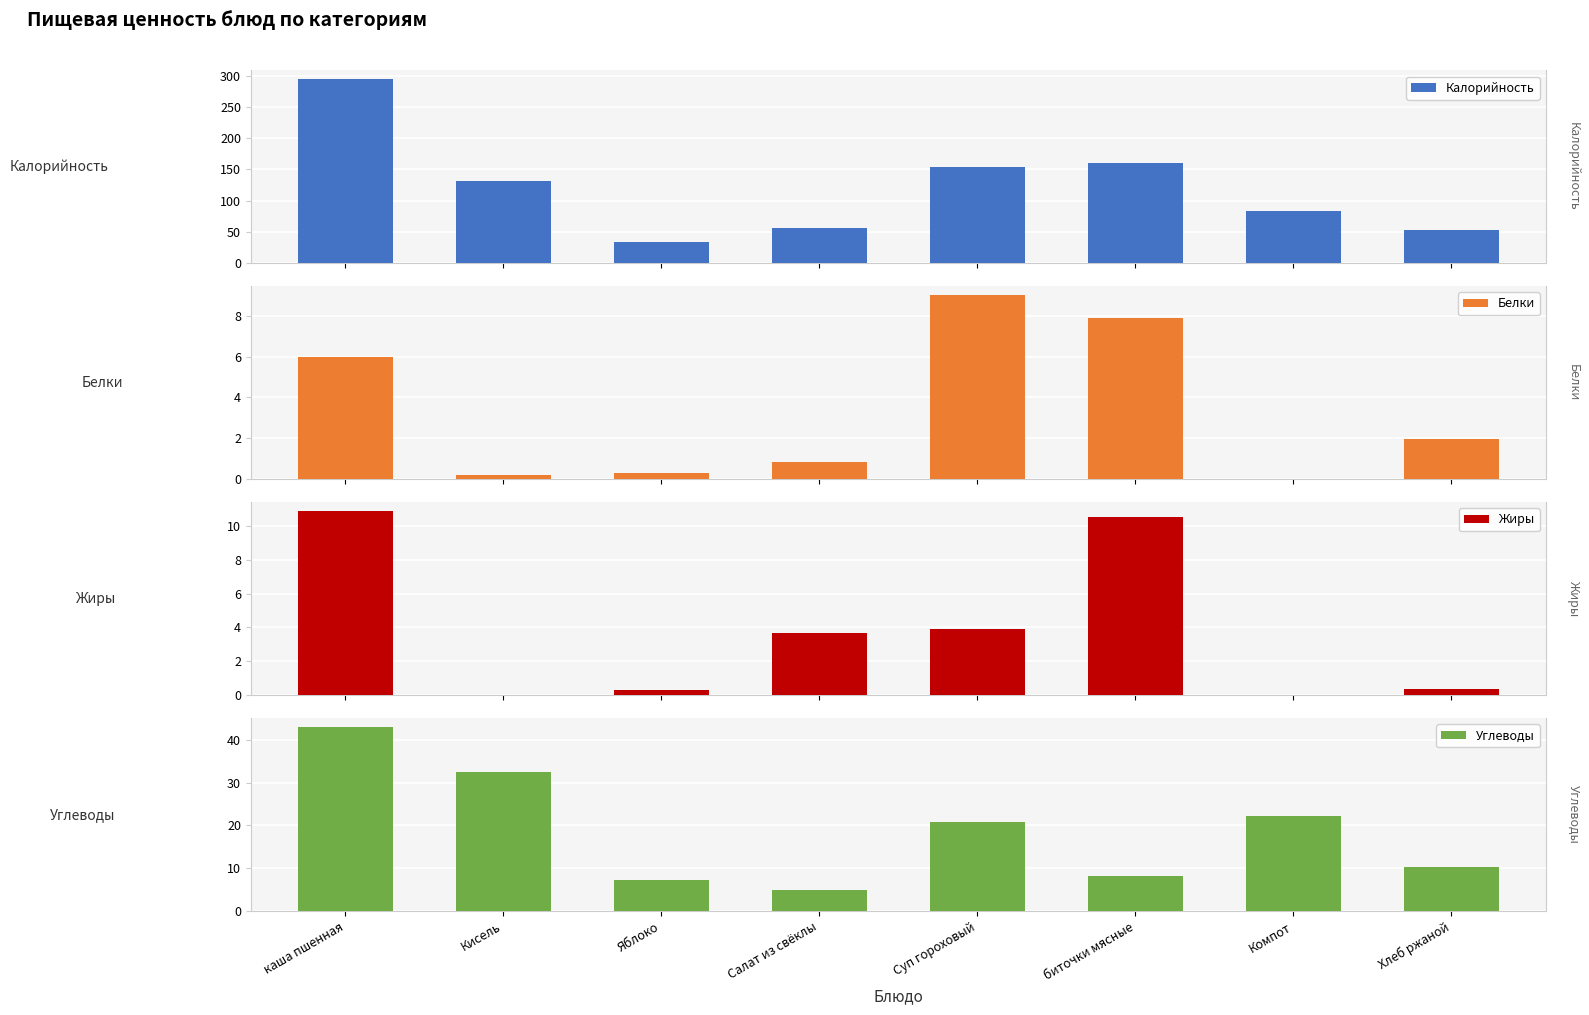

Reading right to left, transcribe all the data shown in this chart.

Калорийность: Хлеб ржаной=52.2	Компот=83.0	биточки мясные=160.0	Суп гороховый=153.9	Салат из свёклы=56.2	Яблоко=33.3	Кисель=132.0	каша пшенная=294.0
Белки: Хлеб ржаной=2.0	Компот=0.0	биточки мясные=7.9	Суп гороховый=9.0	Салат из свёклы=0.9	Яблоко=0.3	Кисель=0.2	каша пшенная=6.0
Жиры: Хлеб ржаной=0.4	Компот=0.0	биточки мясные=10.5	Суп гороховый=3.9	Салат из свёклы=3.6	Яблоко=0.3	Кисель=0.0	каша пшенная=10.8
Углеводы: Хлеб ржаной=10.2	Компот=22.2	биточки мясные=8.3	Суп гороховый=20.7	Салат из свёклы=5.0	Яблоко=7.3	Кисель=32.6	каша пшенная=42.9